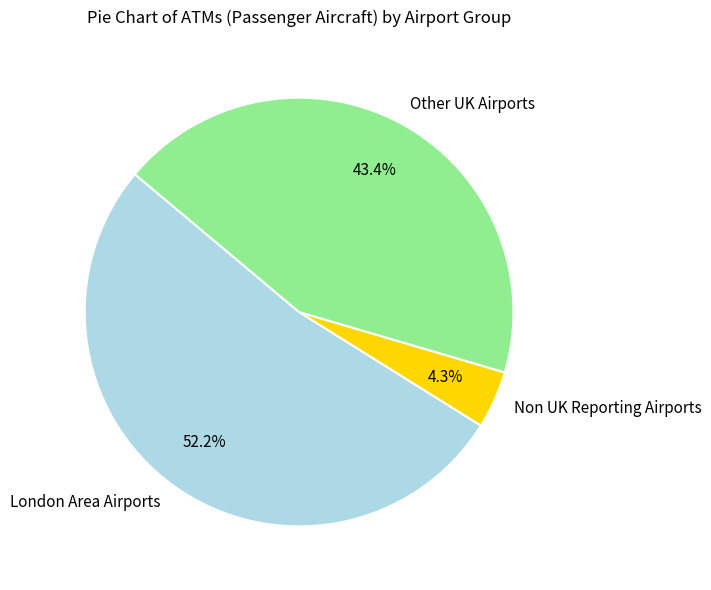

Does Other UK Airports account for over 50% of the chart?

No